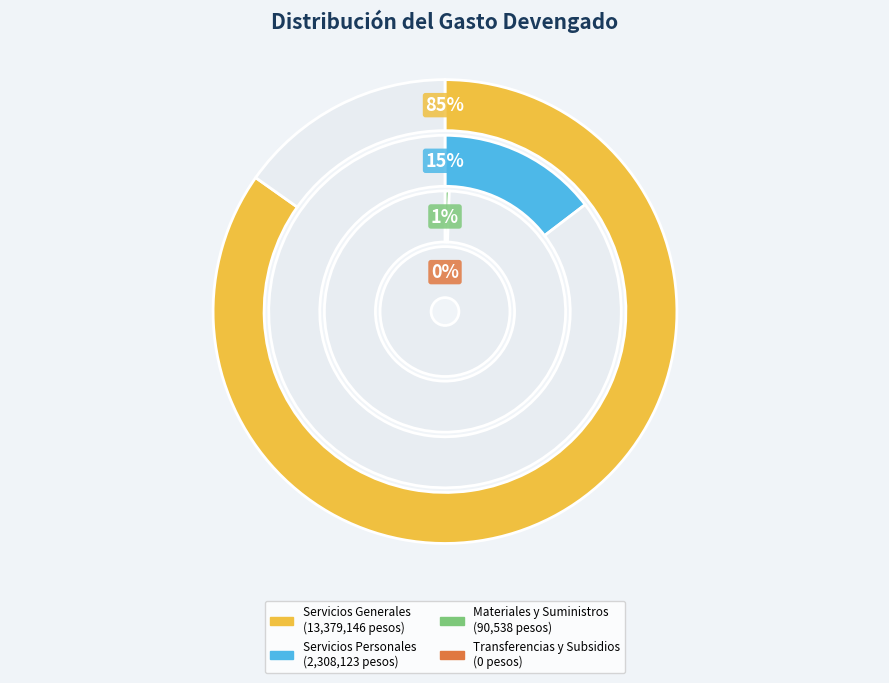

Count the number of slices in the pie.

4